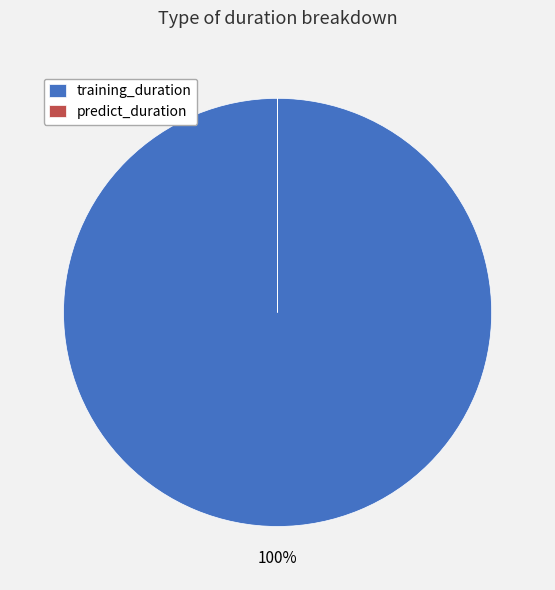

To the nearest percent, what is the difference between the largest and smallest slice percentages?

100%